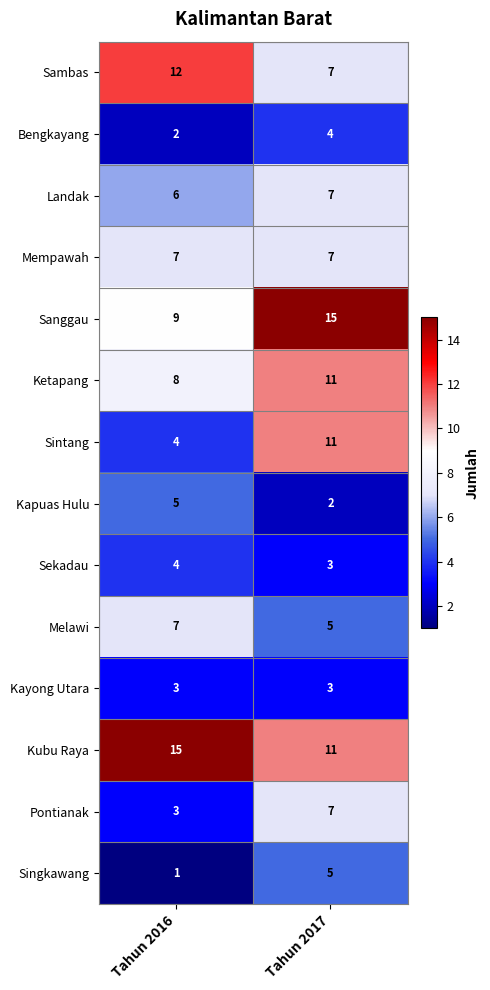

Which series has the largest range (max minus min)?

Sintang